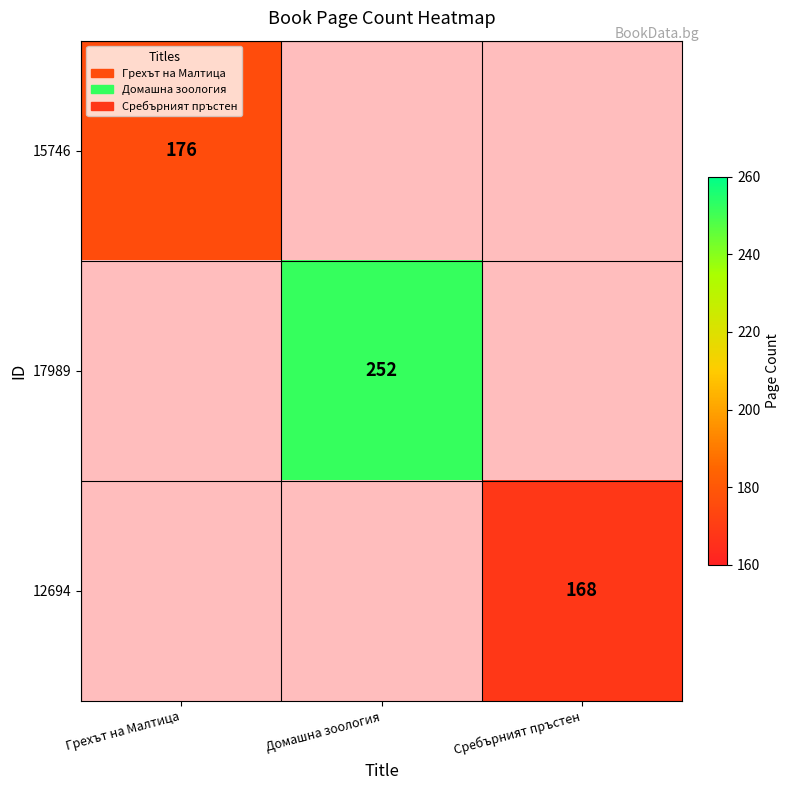

What is the minimum value for 15746?

176.0